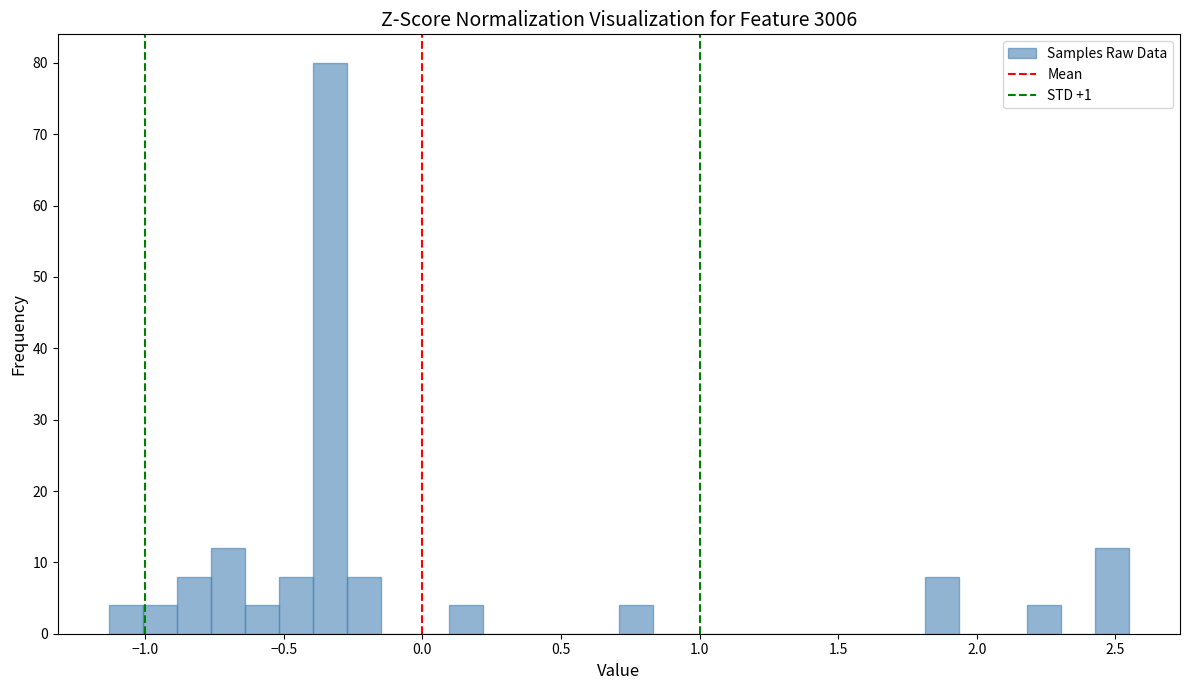

Read against the x-axis, roughly where is the centre of the tallest bar?

-0.35